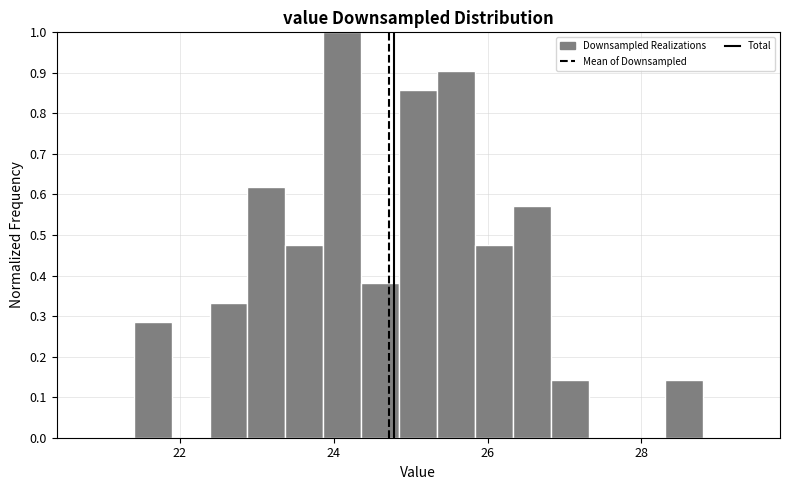

Around what value on the x-axis is the tallest bar? Give the approximate position of its centre, as read against the axis.

24.2